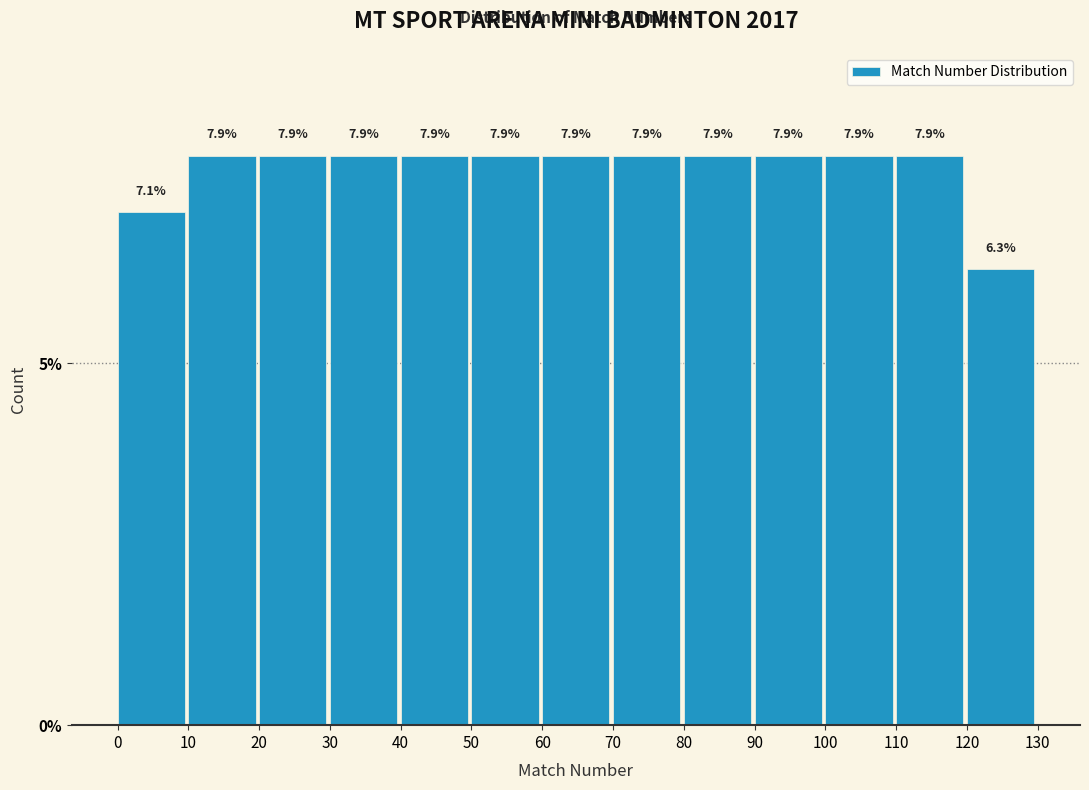

Reading left to right, transcribe this chart: for each bar, give the range it covers on the x-axis and its height.

0 to 10: 7.1
10 to 20: 7.9
20 to 30: 7.9
30 to 40: 7.9
40 to 50: 7.9
50 to 60: 7.9
60 to 70: 7.9
70 to 80: 7.9
80 to 90: 7.9
90 to 100: 7.9
100 to 110: 7.9
110 to 120: 7.9
120 to 130: 6.3